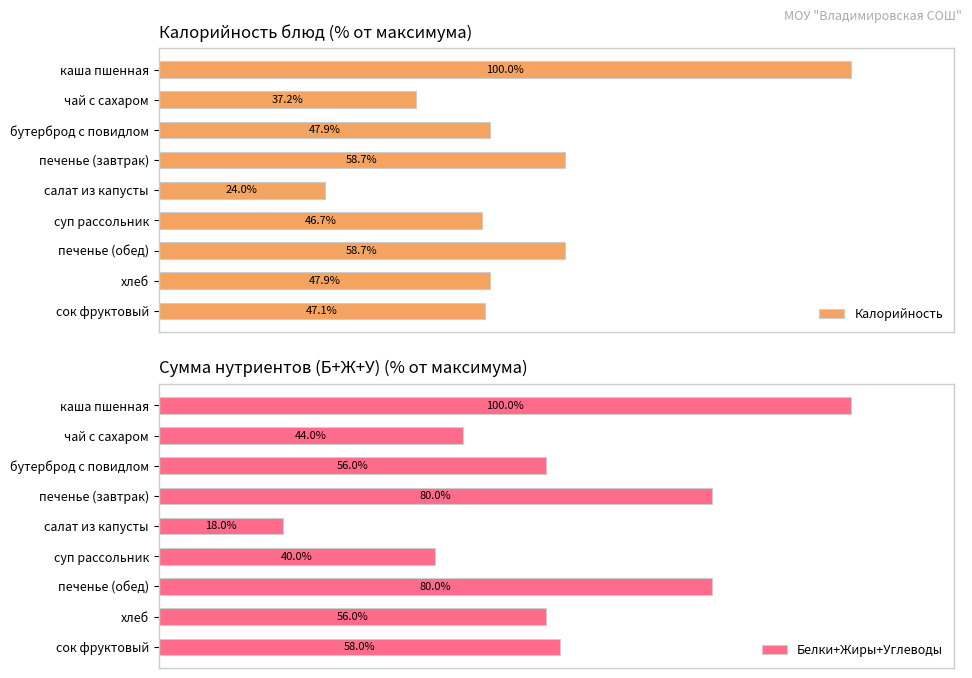

Which series has the largest total across all categories?

Белки+Жиры+Углеводы